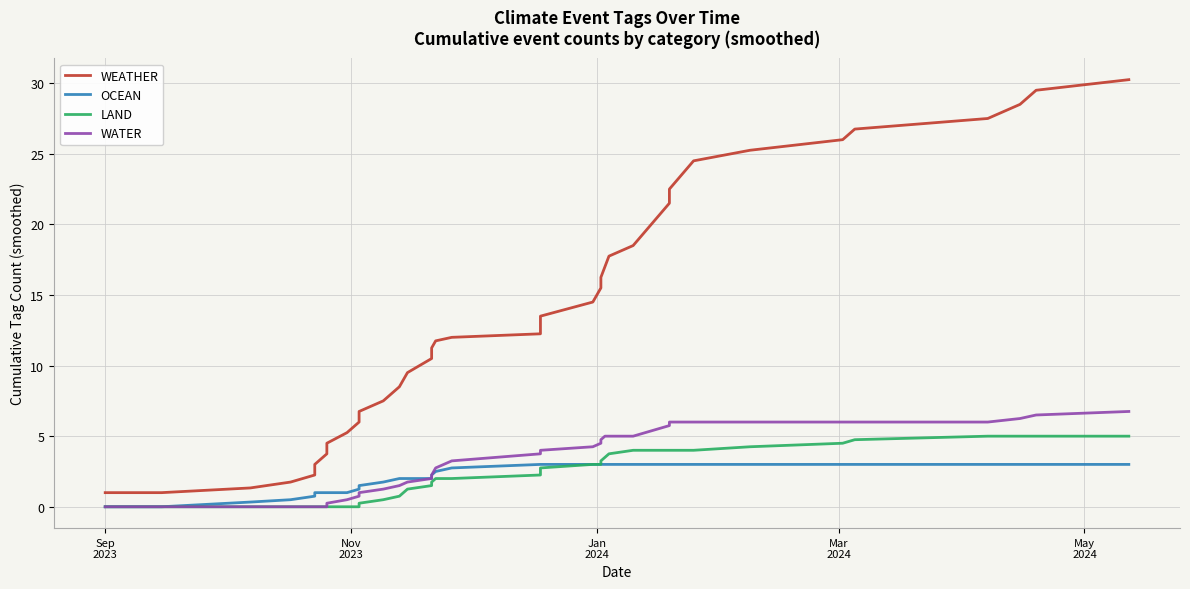

Reading right to left, transcribe all the data shown in this chart.

WEATHER: 30.2	29.5	28.5	27.5	26.8	26.0	25.2	24.5	23.5	22.5	21.5	20.5	19.5	18.5	17.8	17.0	16.2	15.5	14.5	13.5	12.8	12.2	12.0	11.8	11.2	10.5	9.5	8.5	7.5	6.8	6.0	5.2	4.5	3.8	3.0	2.2	1.8	1.3	1.0	1.0
OCEAN: 3.0	3.0	3.0	3.0	3.0	3.0	3.0	3.0	3.0	3.0	3.0	3.0	3.0	3.0	3.0	3.0	3.0	3.0	3.0	3.0	3.0	3.0	2.8	2.5	2.2	2.0	2.0	2.0	1.8	1.5	1.2	1.0	1.0	1.0	1.0	0.8	0.5	0.3	0.0	0.0
LAND: 5.0	5.0	5.0	5.0	4.8	4.5	4.2	4.0	4.0	4.0	4.0	4.0	4.0	4.0	3.8	3.5	3.2	3.0	3.0	2.8	2.5	2.2	2.0	2.0	1.8	1.5	1.2	0.8	0.5	0.2	0.0	0.0	0.0	0.0	0.0	0.0	0.0	0.0	0.0	0.0
WATER: 6.8	6.5	6.2	6.0	6.0	6.0	6.0	6.0	6.0	6.0	5.8	5.5	5.2	5.0	5.0	5.0	4.8	4.5	4.2	4.0	4.0	3.8	3.2	2.8	2.2	2.0	1.8	1.5	1.2	1.0	0.8	0.5	0.2	0.0	0.0	0.0	0.0	0.0	0.0	0.0